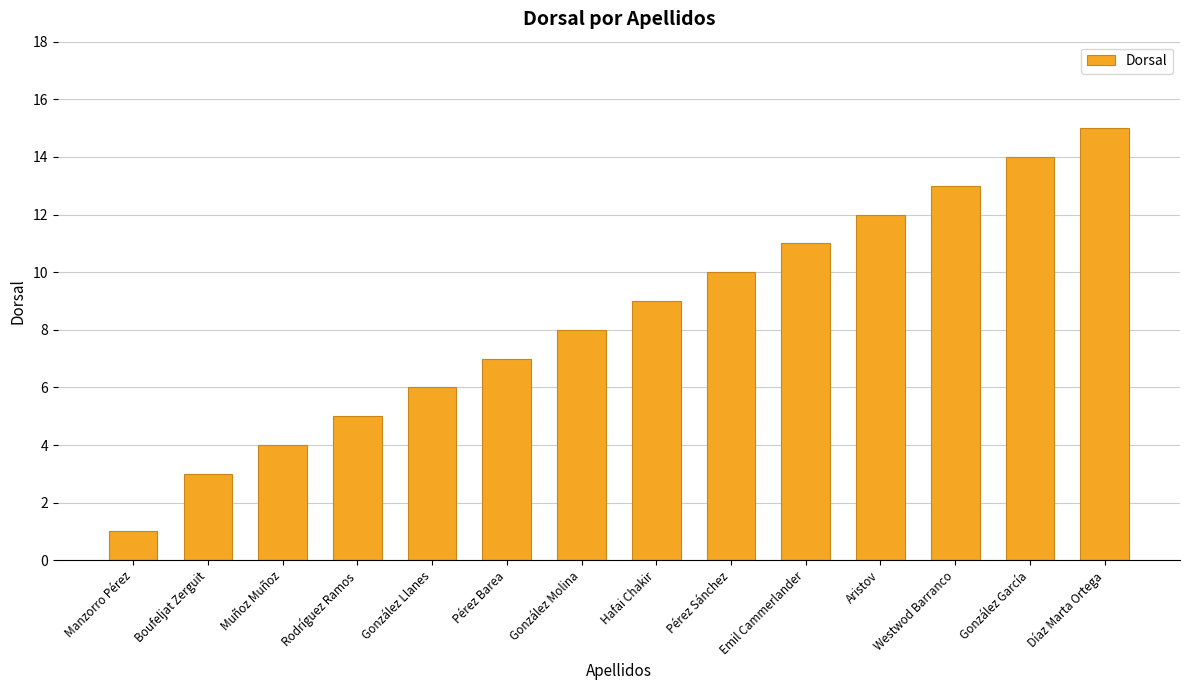

The value at Aristov is 12. True or false?

True